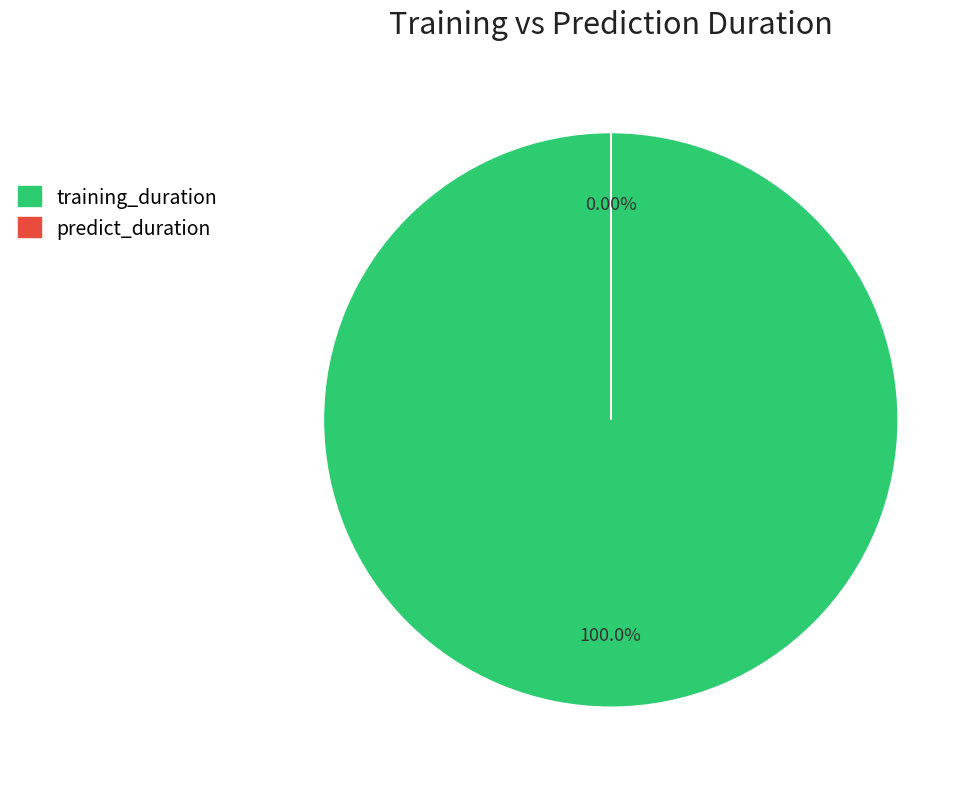

The training_duration slice represents 99% of the pie. True or false?

False